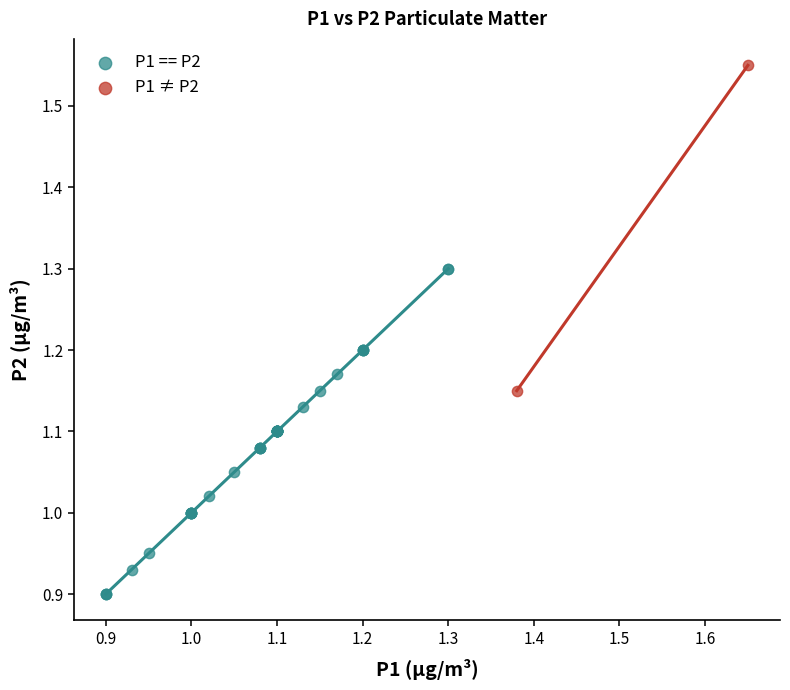

What are all the series names shown in the legend?

P1 == P2, P1 ≠ P2